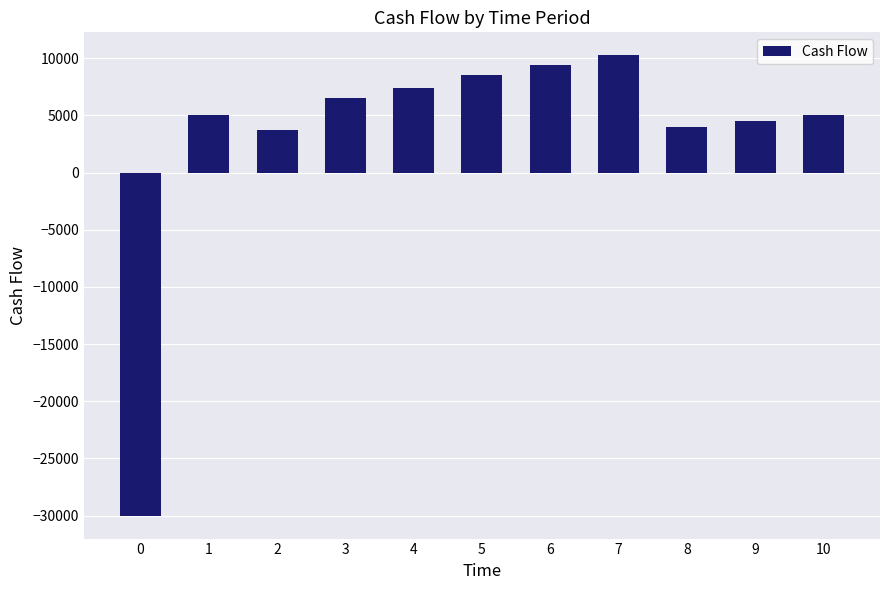

What is the difference between the values at 9 and 8?

500